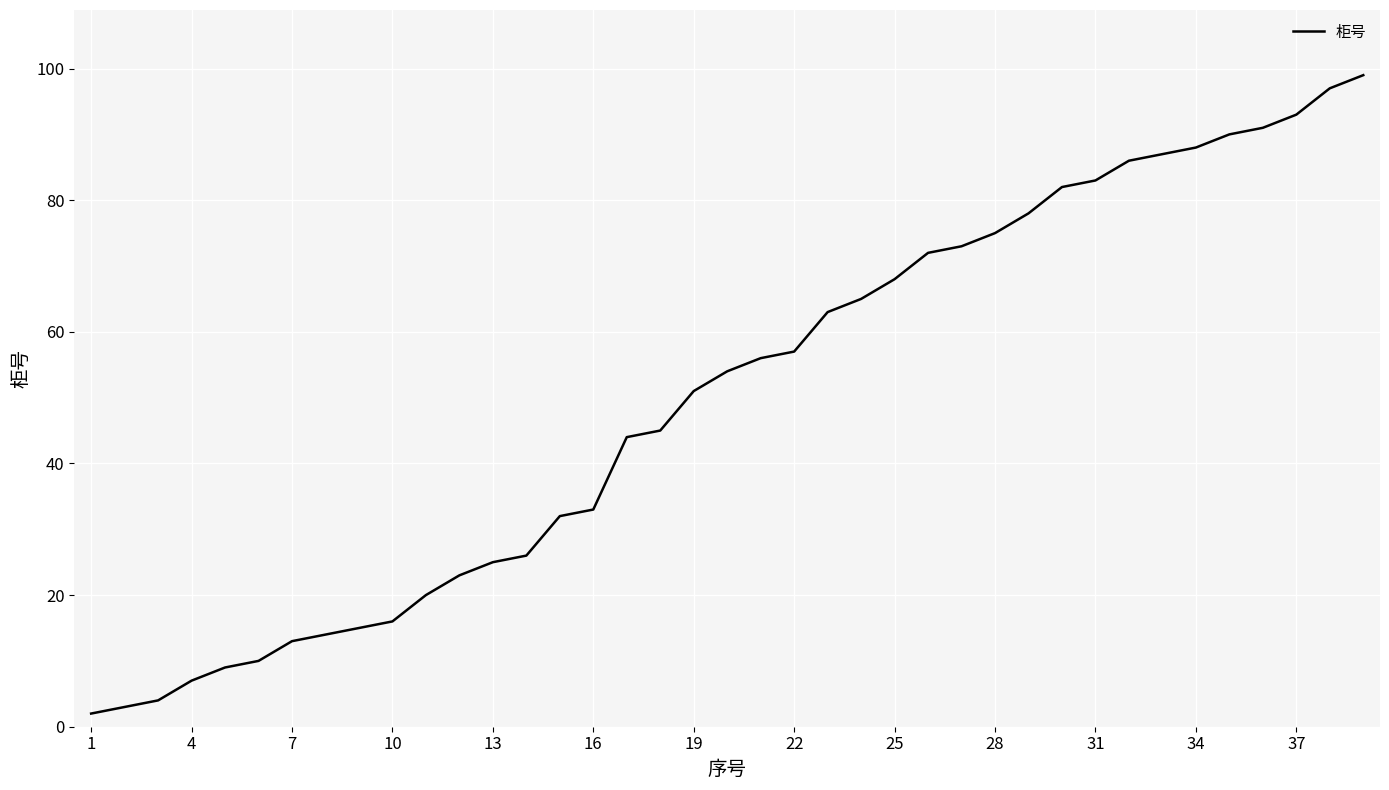

What is the maximum value shown in the chart?

99